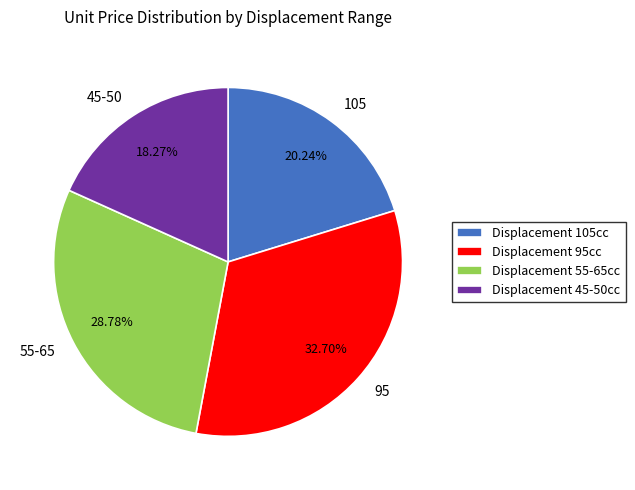

Is there a majority slice in this chart?

No